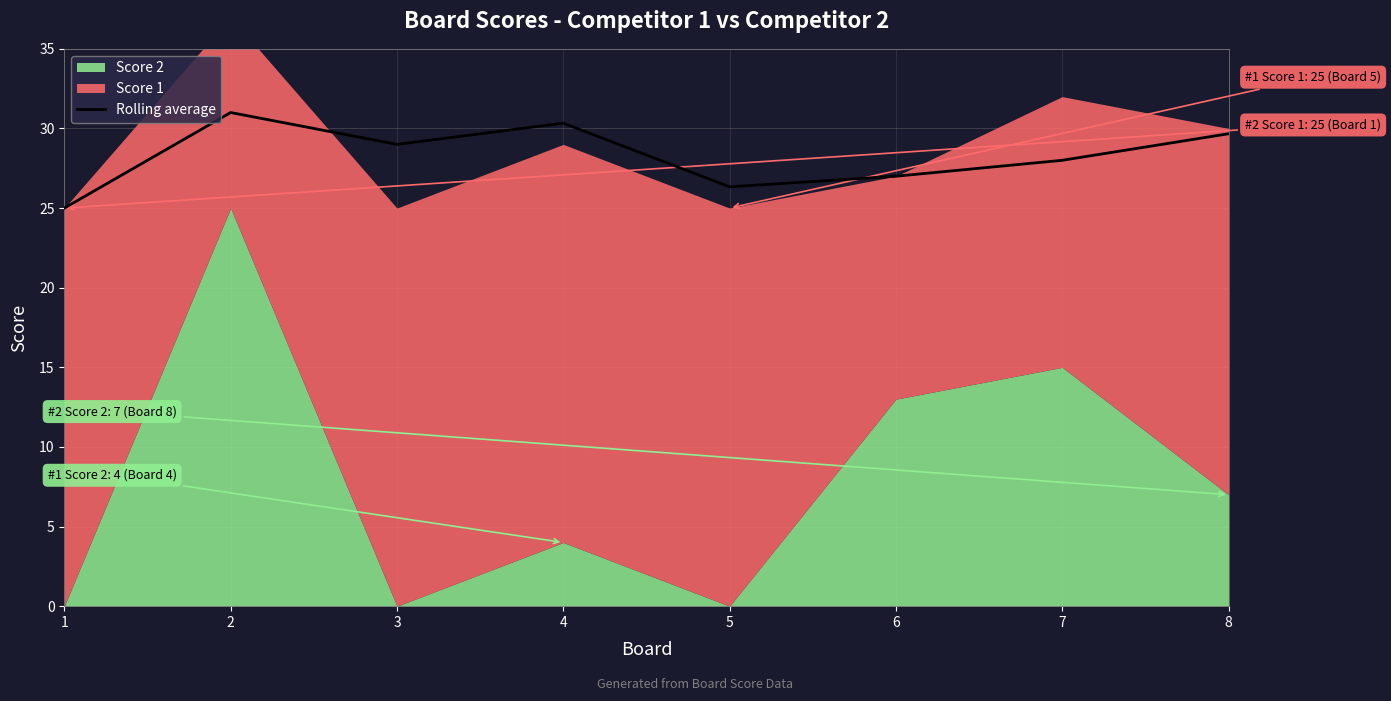

How many values are below 29?

4